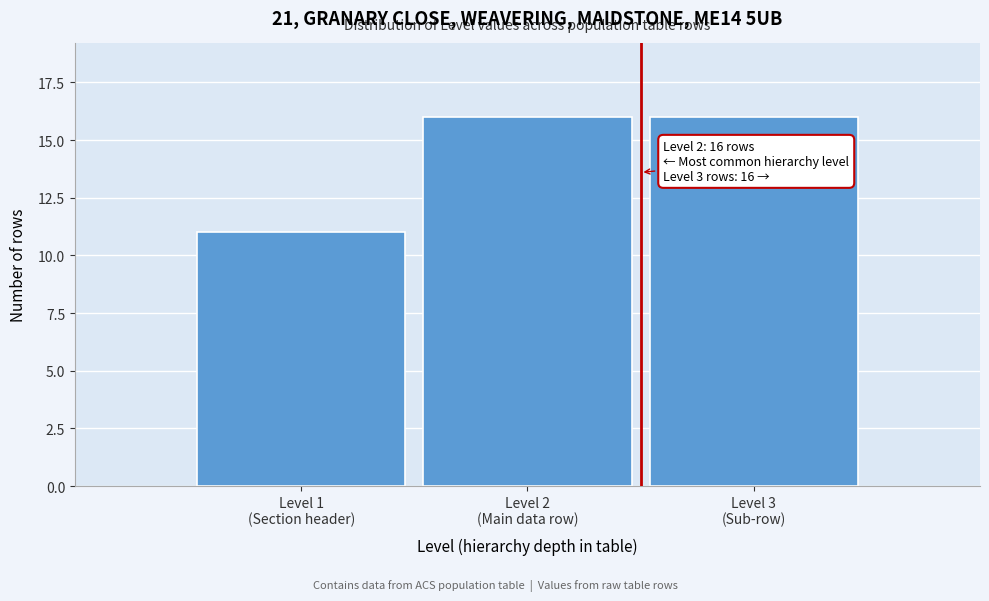

Reading right to left, list all the values displayed in this chart.

16	16	11